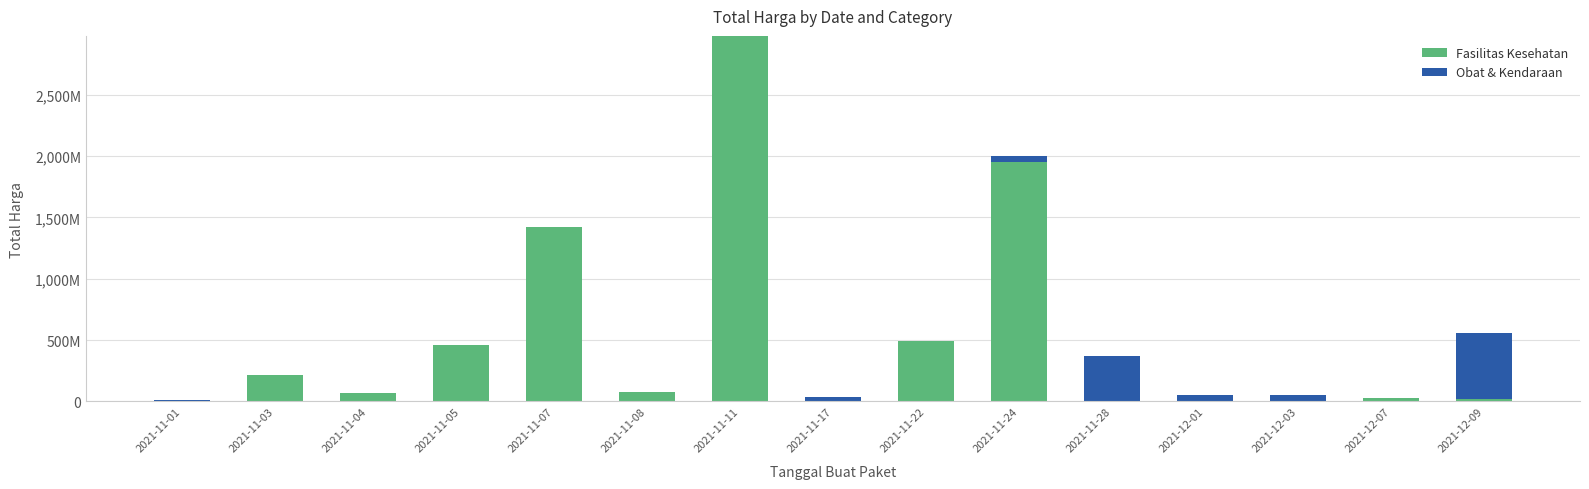

What is the difference between the maximum and second lowest values in the Obat & Kendaraan series?

541071000